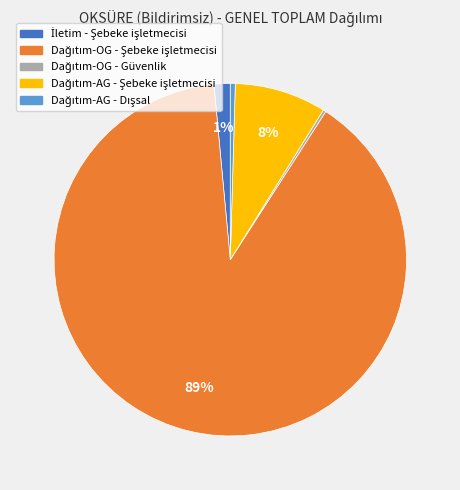

Does any single category account for the majority?

Yes